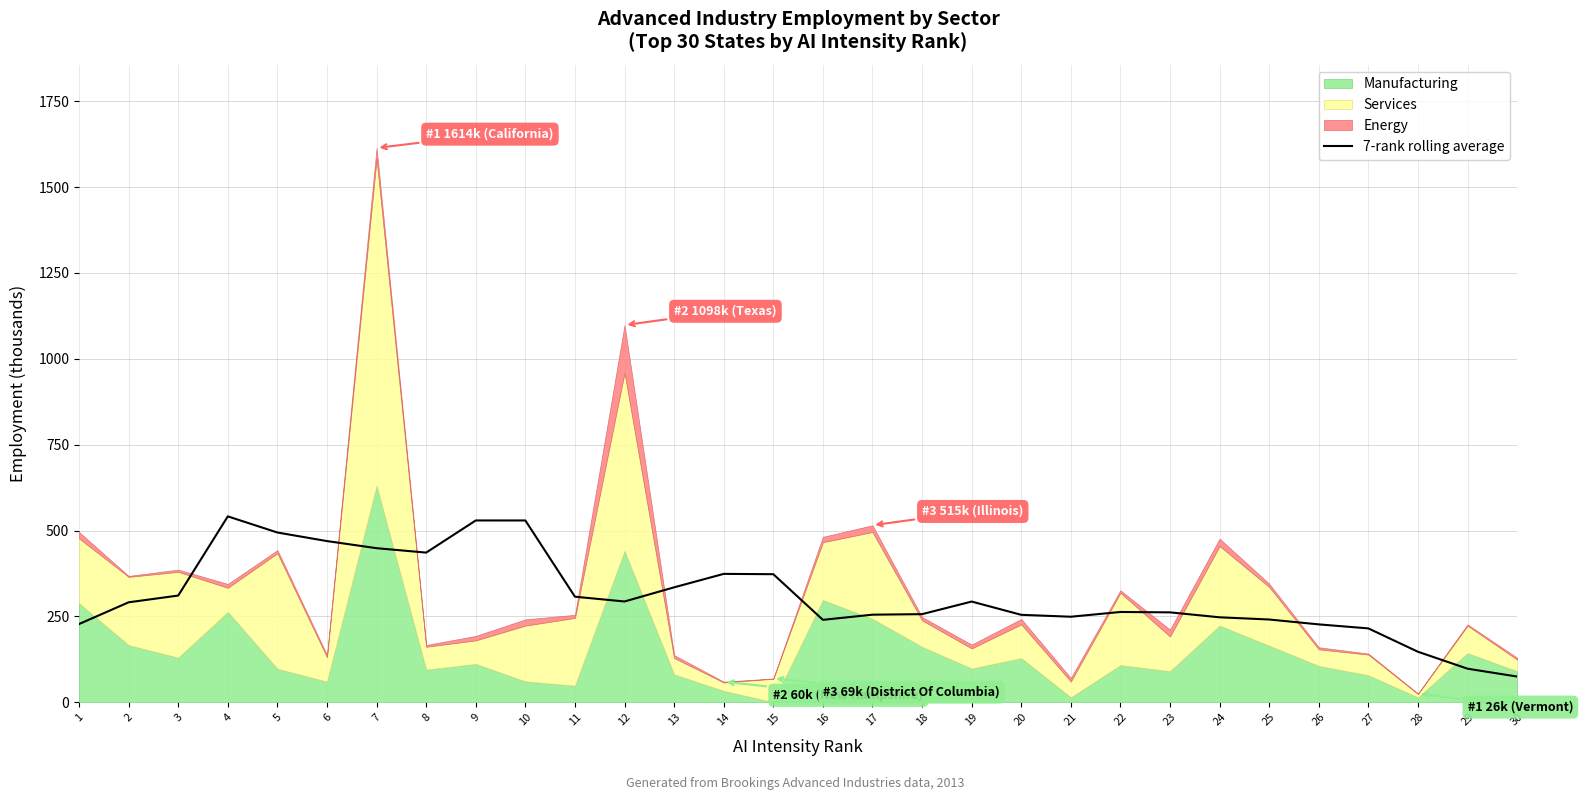

What is the ratio of the value at 2 to the value at 24?

1.2